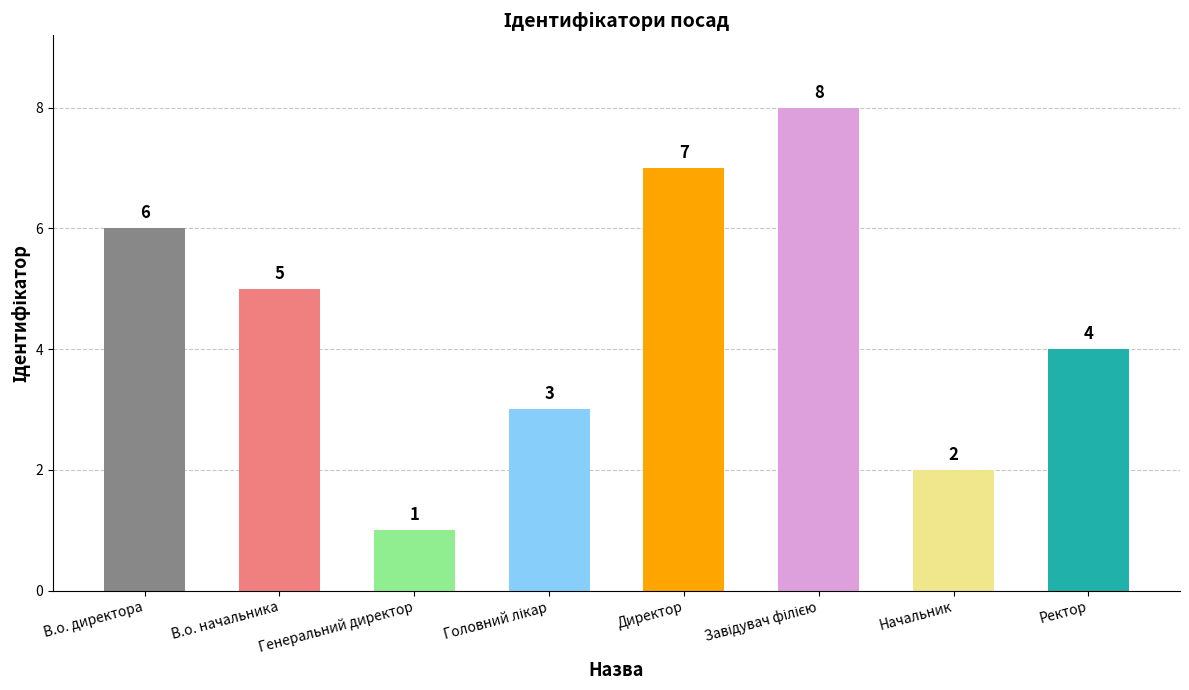

What position from the left is В.о. директора?

1